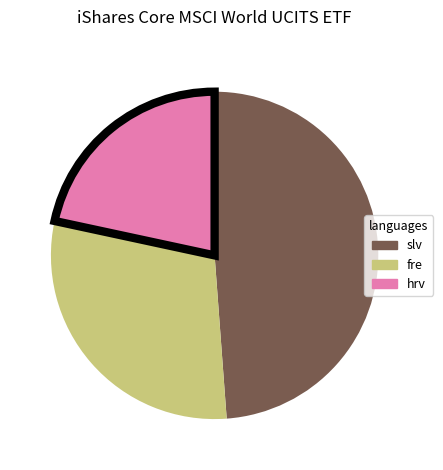

Is there any slice that represents more than half of the pie?

No